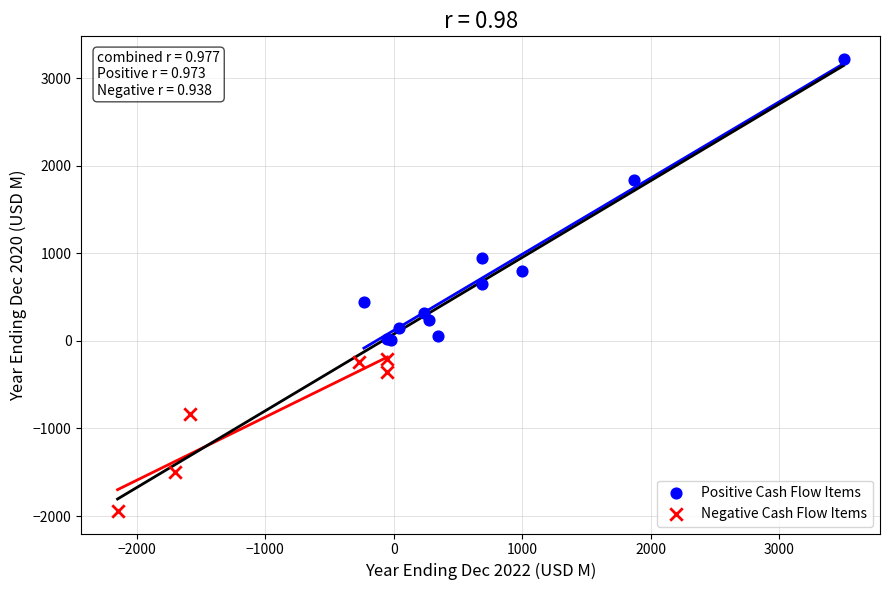

Which series contains the lowest Y value?

Negative Cash Flow Items